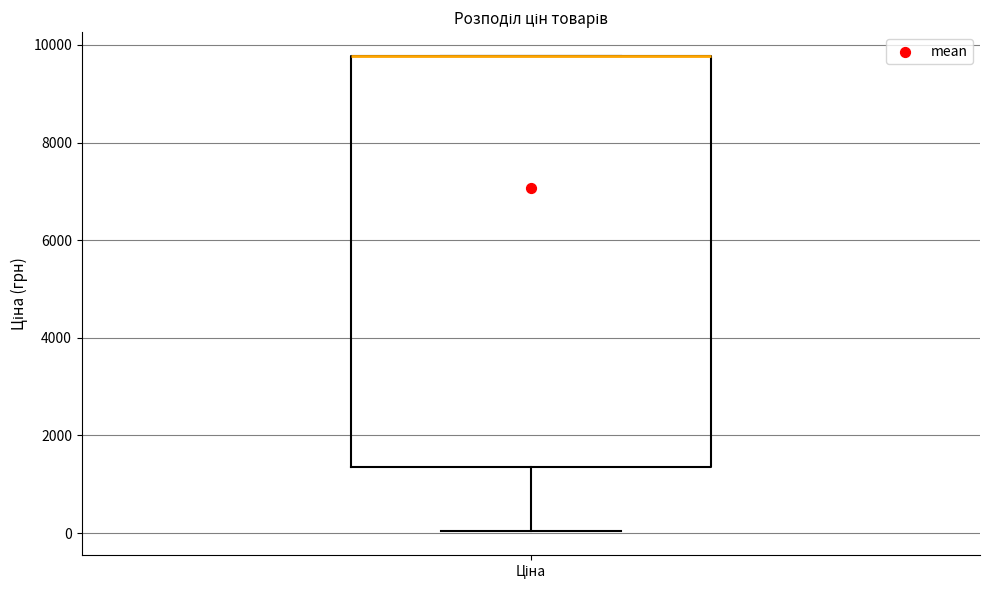

Where is the lower edge of the box for Ціна on the y-axis? The values are not printed on the chart, so give them approximately, as read against the axis.

1400